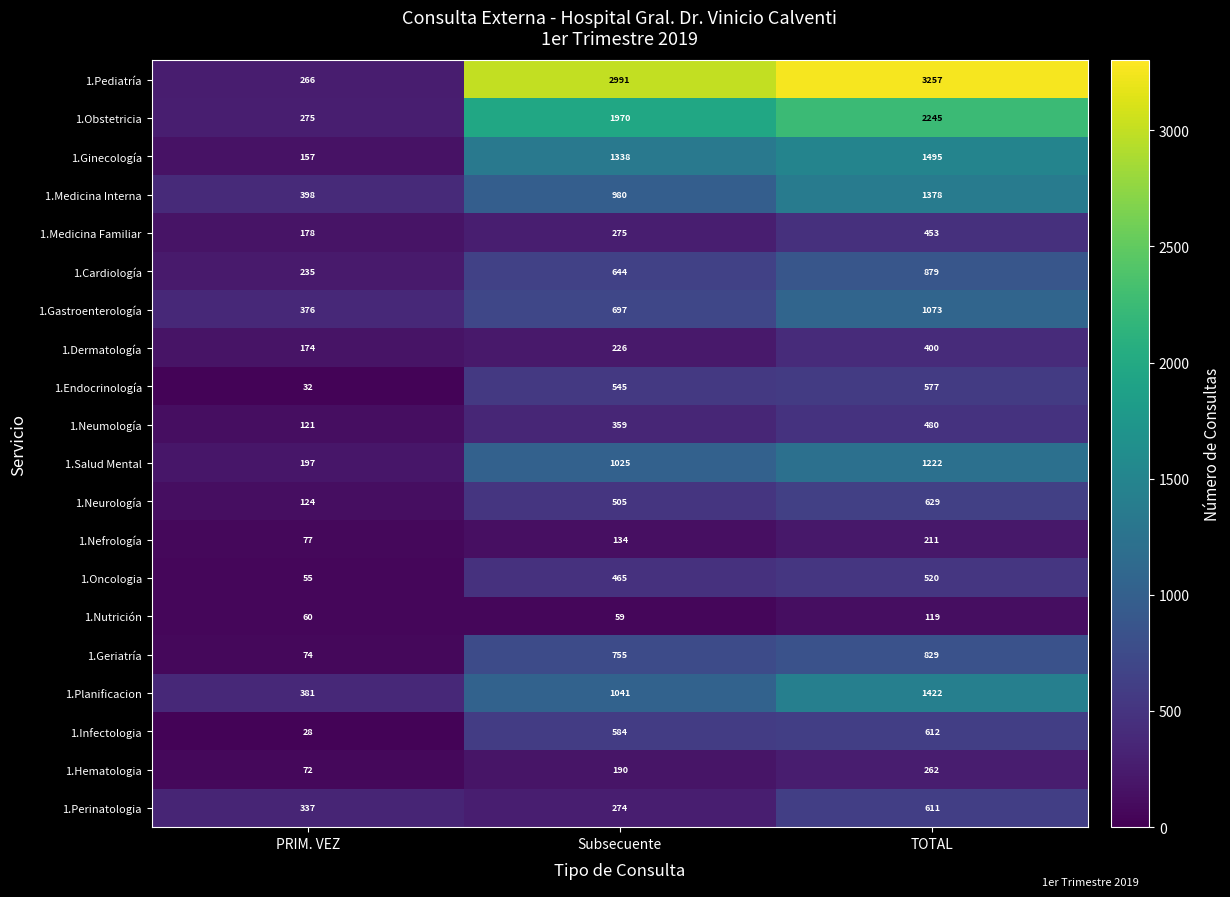

What is the average value of the 1.Infectologia series?

408